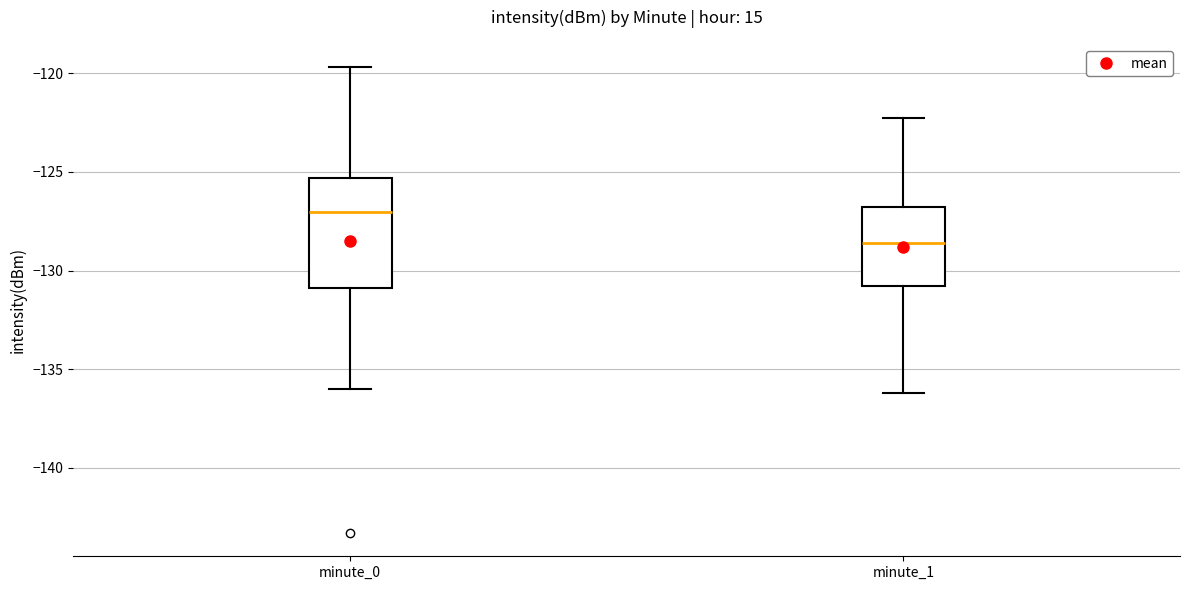

Reading left to right, read every box against the y-axis: the position of its median line, the range the box covers, and the ends of its whiskers. The values are not printed on the chart, so give them approximately, as read against the axis.

minute_0: median -127.0, box -131.0 to -125.5, whiskers -136.0 to -119.5
minute_1: median -128.5, box -131.0 to -127.0, whiskers -136.0 to -122.0